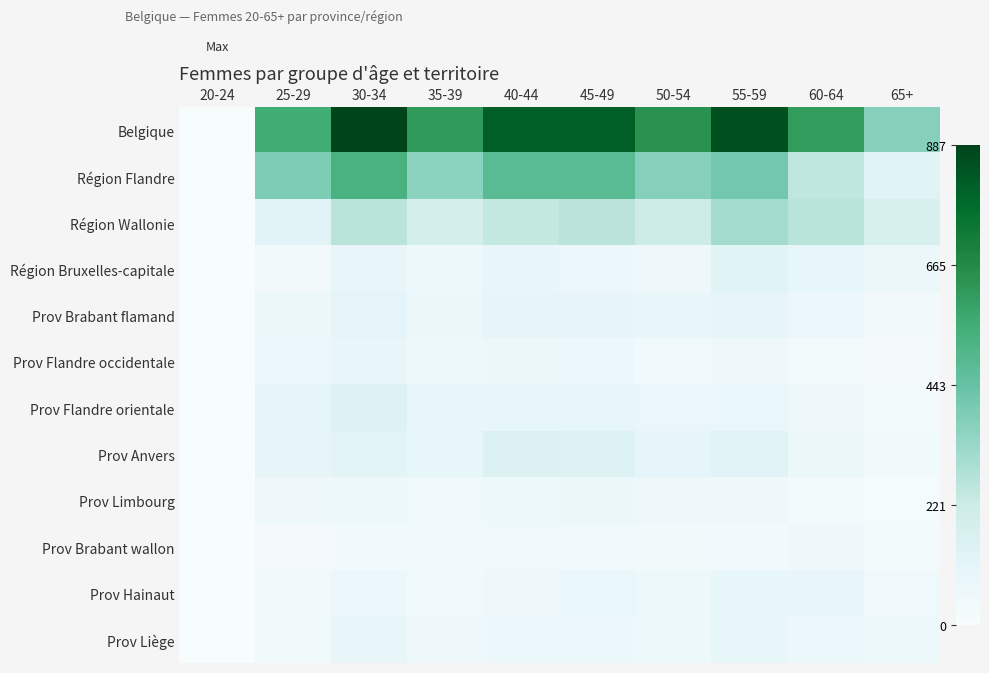

Which series has the largest range (max minus min)?

Belgique